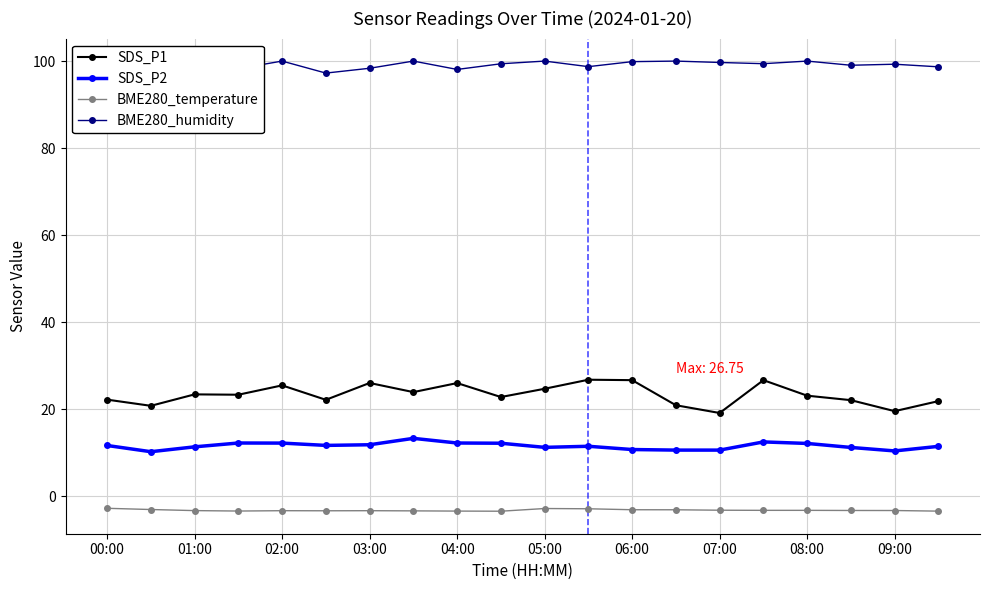

What is the sum of the SDS_P2 values at 00:00 and 17?

22.8